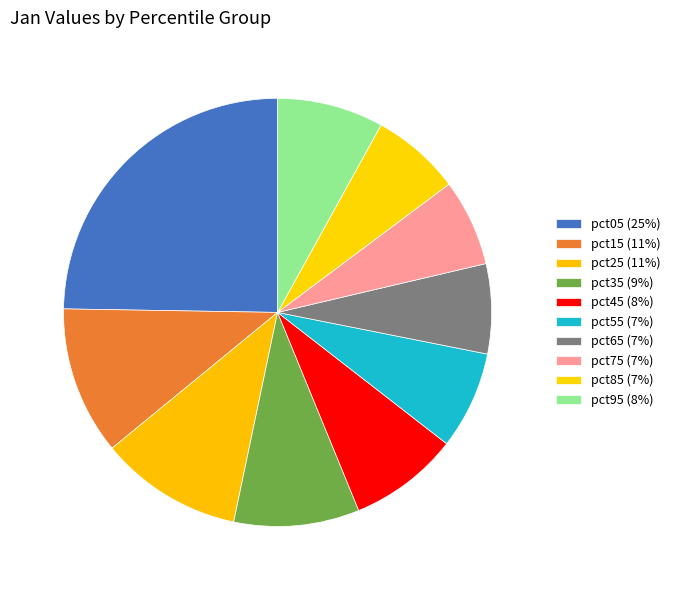

Between pct25 and pct55, which is larger?

pct25